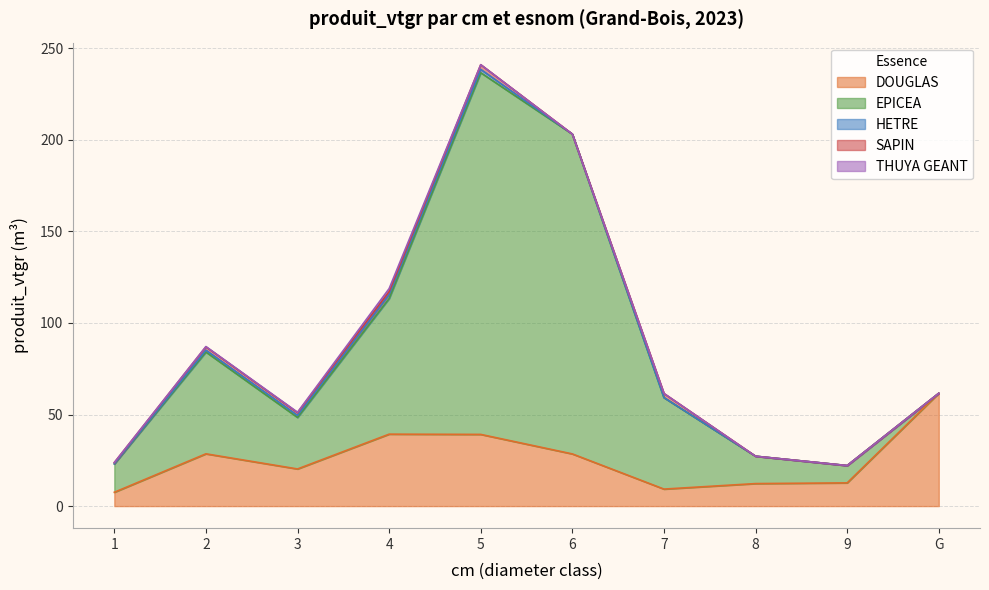

Reading left to right, list all the values displayed in this chart.

DOUGLAS: 7.5	28.5	20.3	39.3	39.1	28.5	9.3	12.3	12.7	61.6
EPICEA: 15.5	55.6	28.1	74.1	197.5	174.6	50.0	14.9	9.5	0.0
HETRE: 0.0	1.0	1.1	2.2	1.8	0.0	0.0	0.0	0.0	0.0
SAPIN: 0.7	1.8	1.5	1.6	2.6	0.0	2.2	0.0	0.0	0.0
THUYA GEANT: 0.0	0.2	0.3	1.7	0.0	0.0	0.0	0.0	0.0	0.0